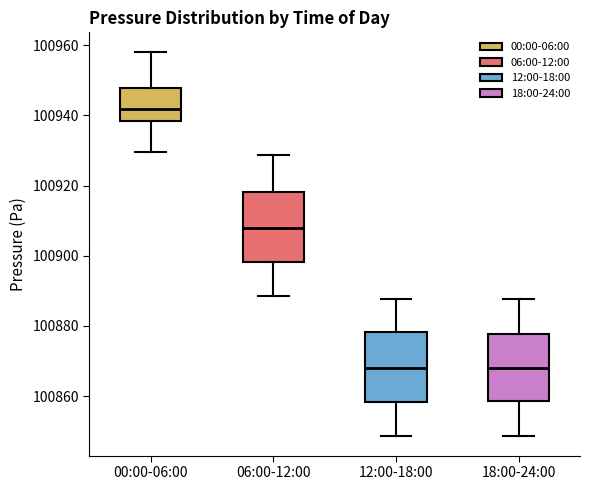

Reading left to right, transcribe this box plot: for each box, give where its median line is, the range the box spans, and where its two whiskers end, as read against the y-axis. The values are not printed on the chart, so give them approximately, as read against the axis.

00:00-06:00: median 100942, box 100938 to 100948, whiskers 100930 to 100958
06:00-12:00: median 100908, box 100898 to 100918, whiskers 100888 to 100928
12:00-18:00: median 100868, box 100858 to 100878, whiskers 100848 to 100888
18:00-24:00: median 100868, box 100858 to 100878, whiskers 100848 to 100888